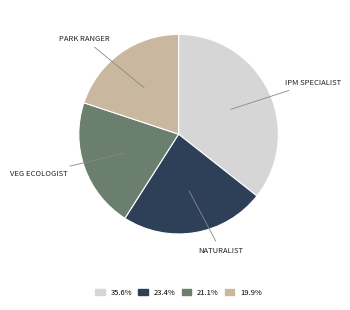

How many segments does this pie chart have?

4